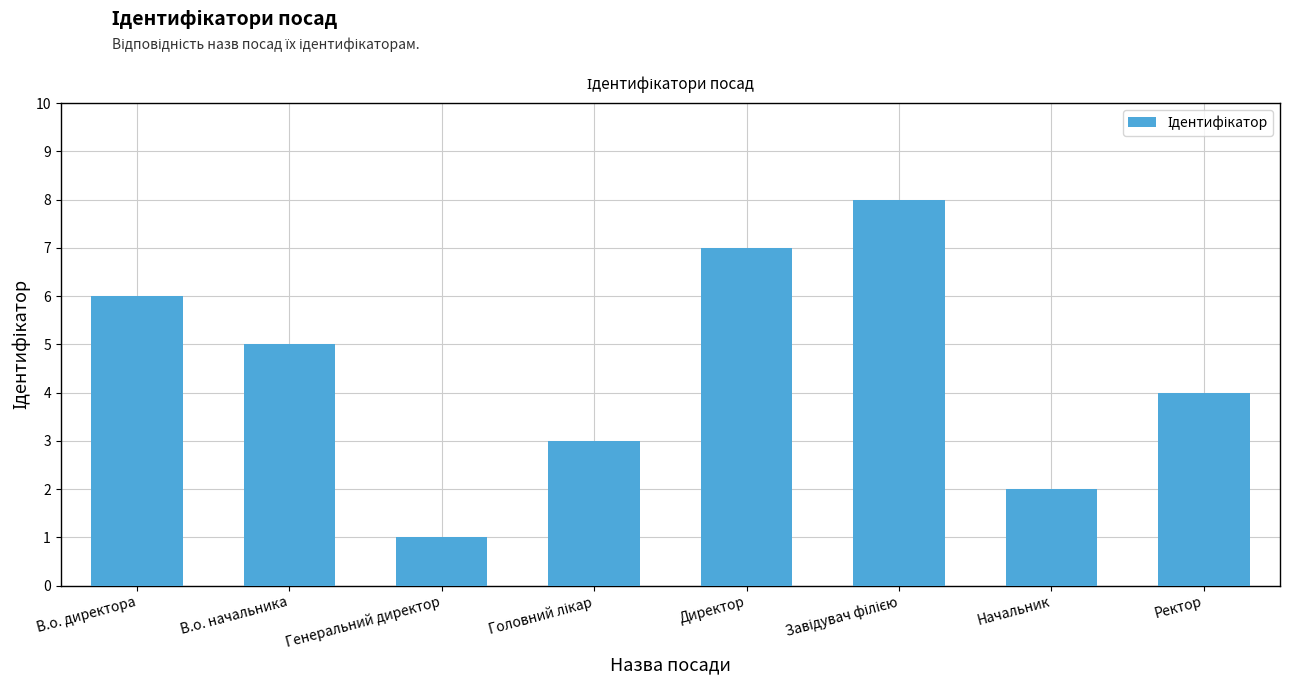

Reading right to left, extract all data points from this chart.

4	2	8	7	3	1	5	6